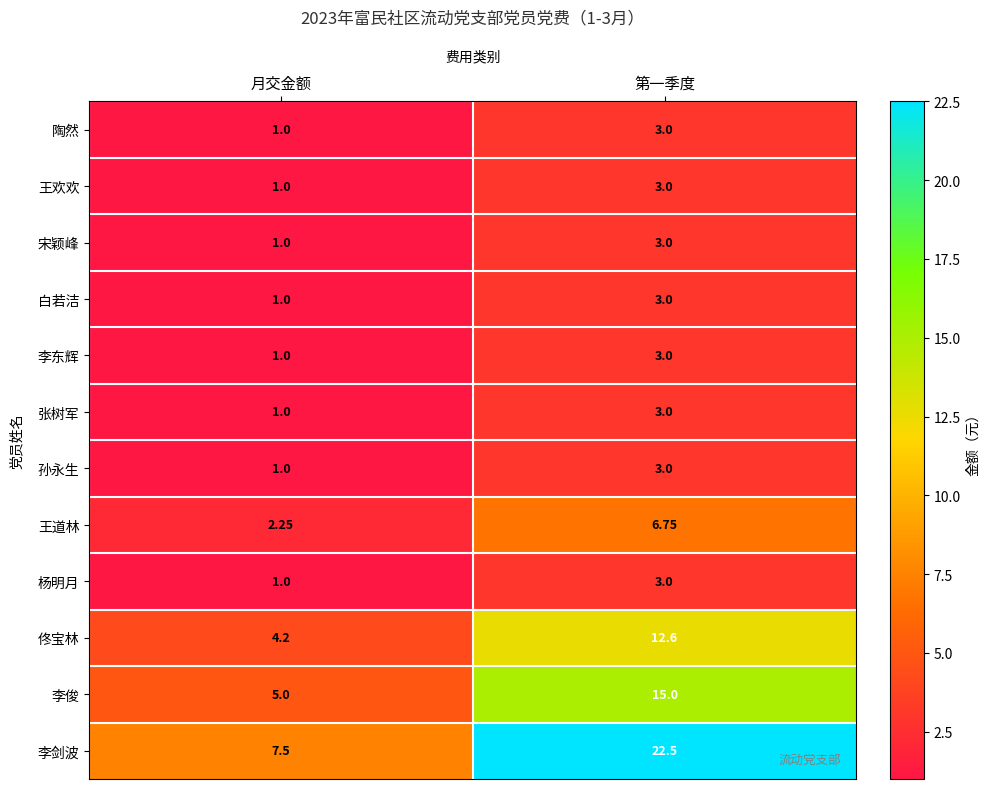

Rank the categories by 王道林 value from highest to lowest.

第一季度, 月交金额